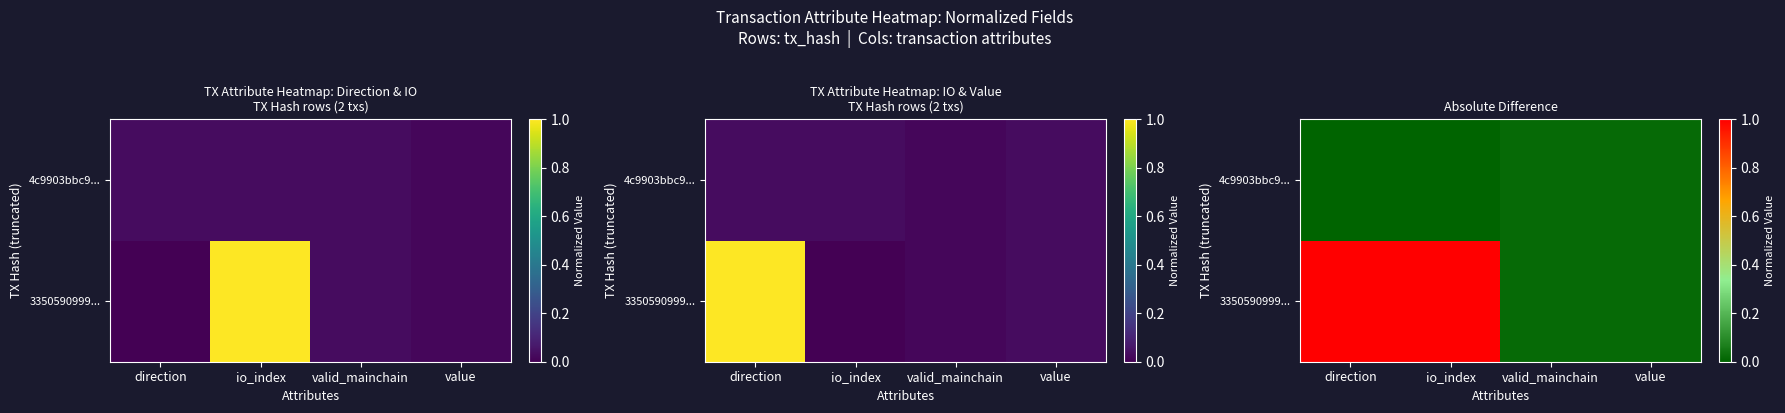

Which has a higher value, io_index or value?

io_index